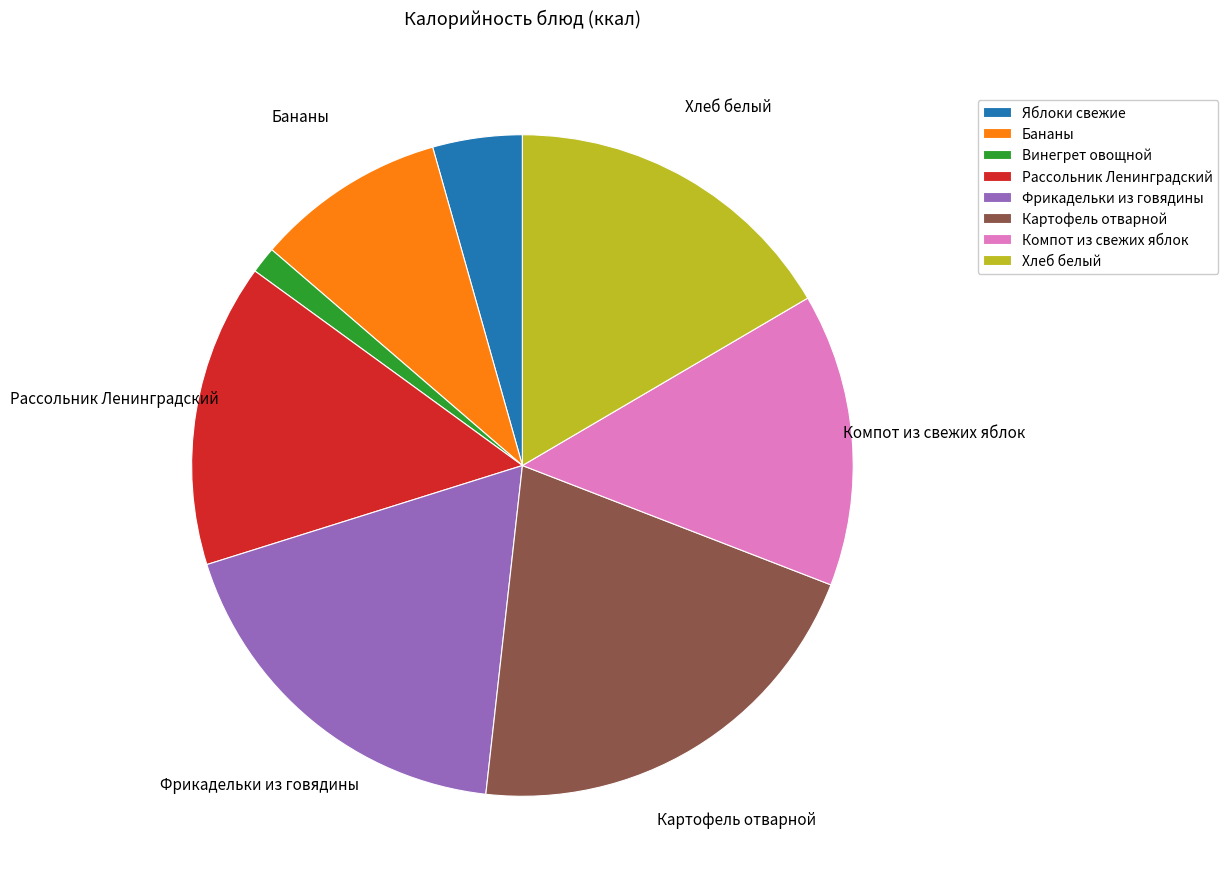

Which category has the biggest portion of the pie?

Картофель отварной